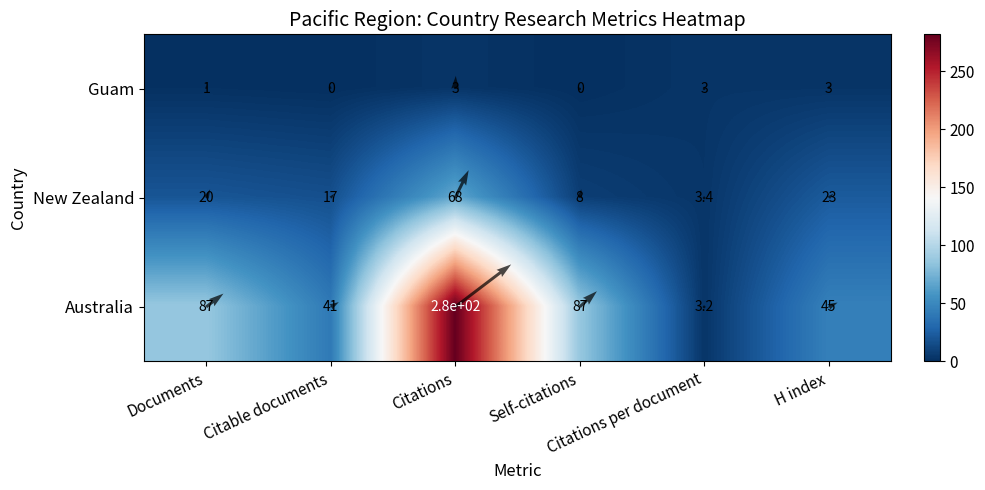

At which label is Australia closest to 142?

Documents